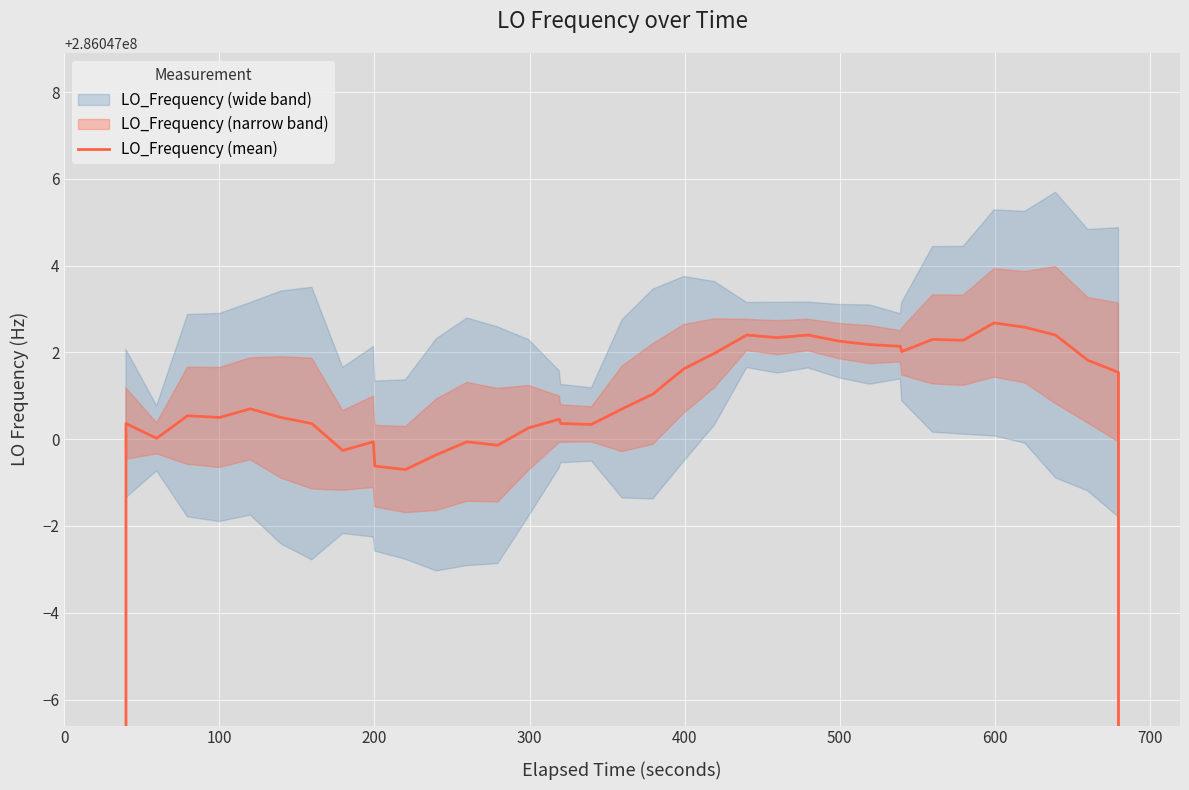

How many points are lower than both their immediate neighbors (excluding endpoints)?

9